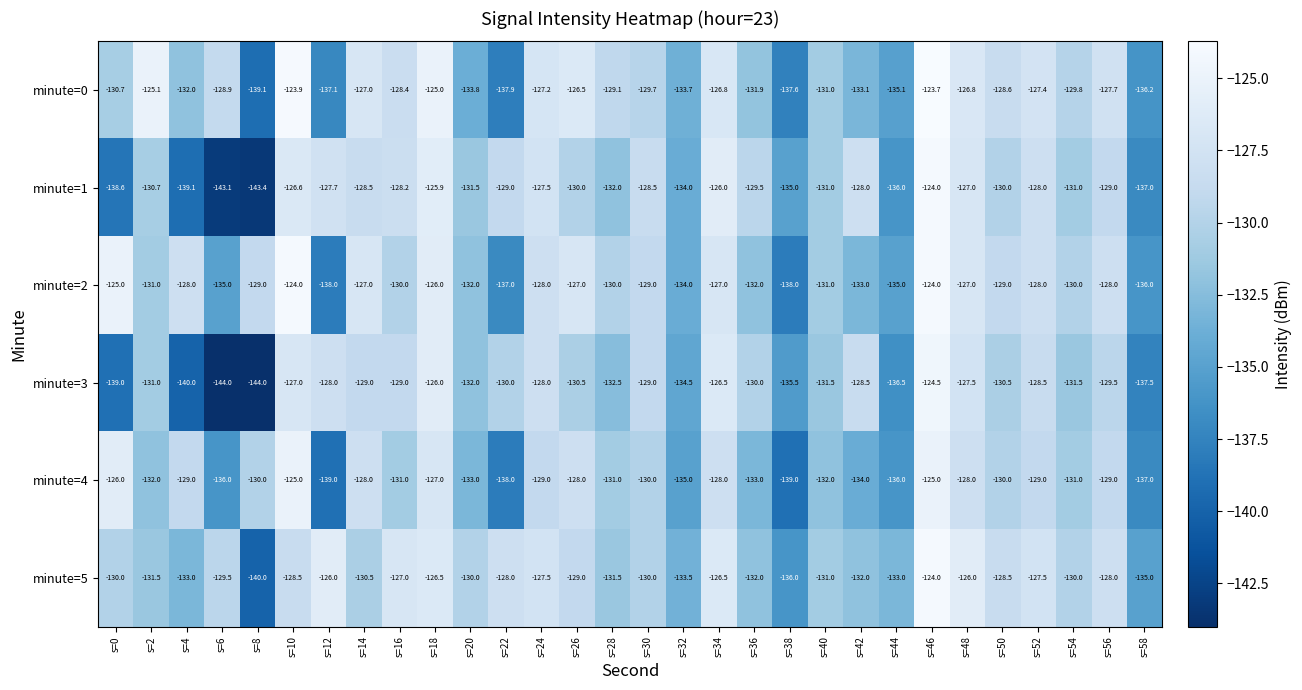

Is it true that minute=2 equals -44.8 at s=54?

False